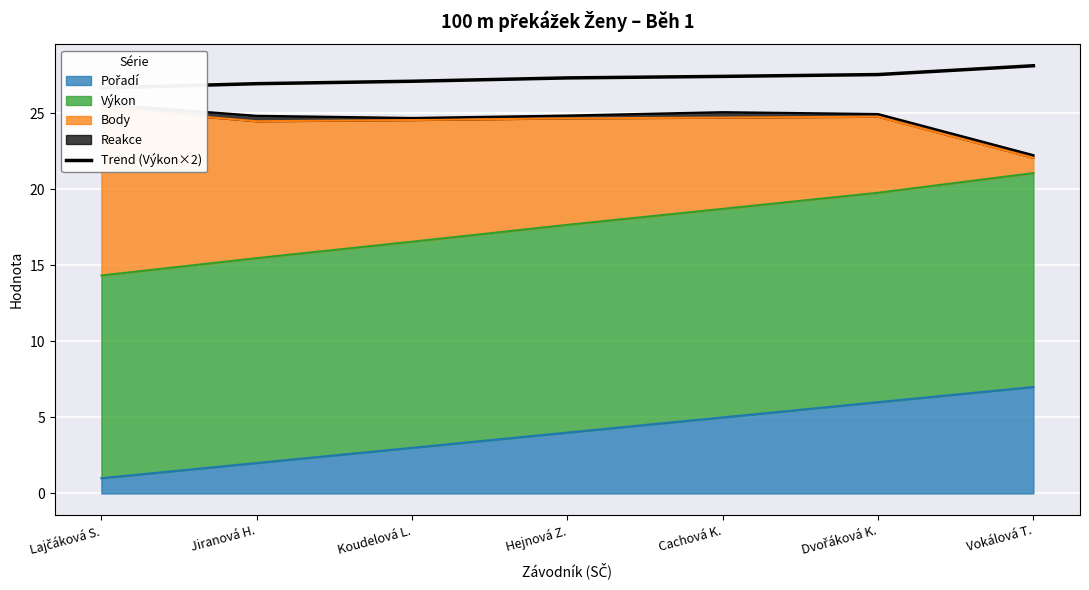

What is the label of the 4th point from the left?

Hejnová Z.